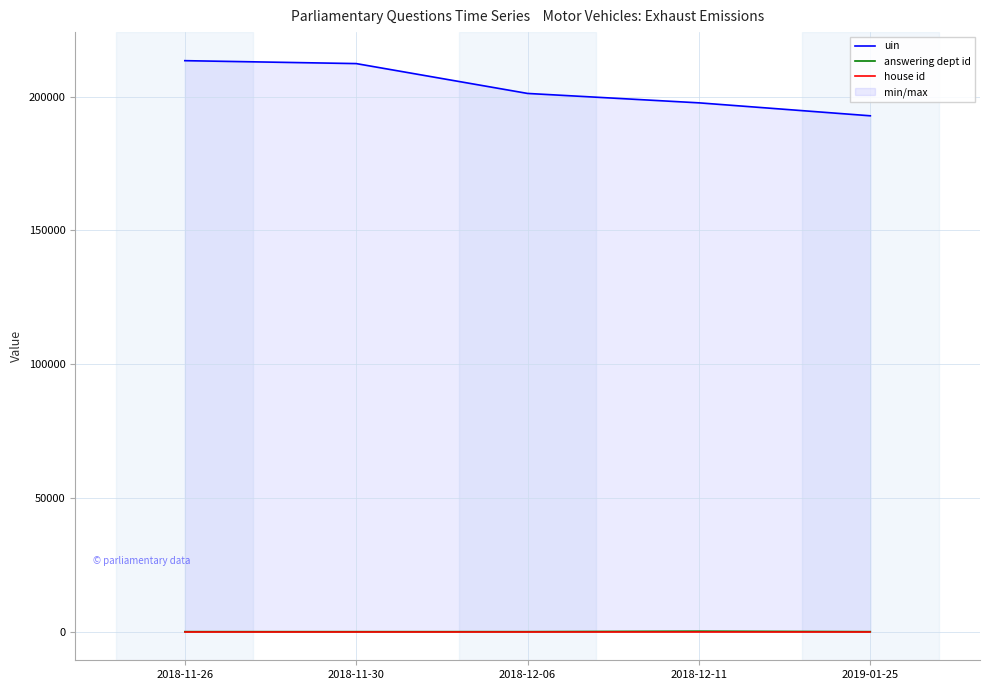

Rank the categories by answering dept id value from highest to lowest.

2018-12-11, 2018-11-26, 2018-11-30, 2018-12-06, 2019-01-25